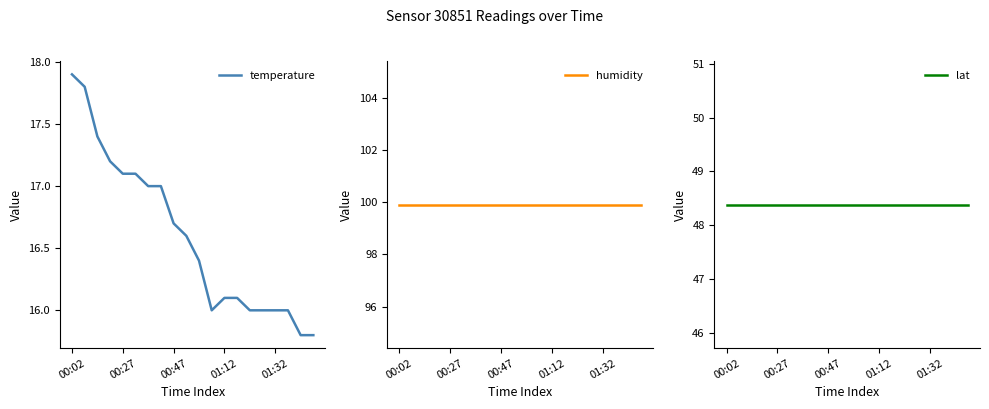

What is the lowest value of the temperature series?

15.8